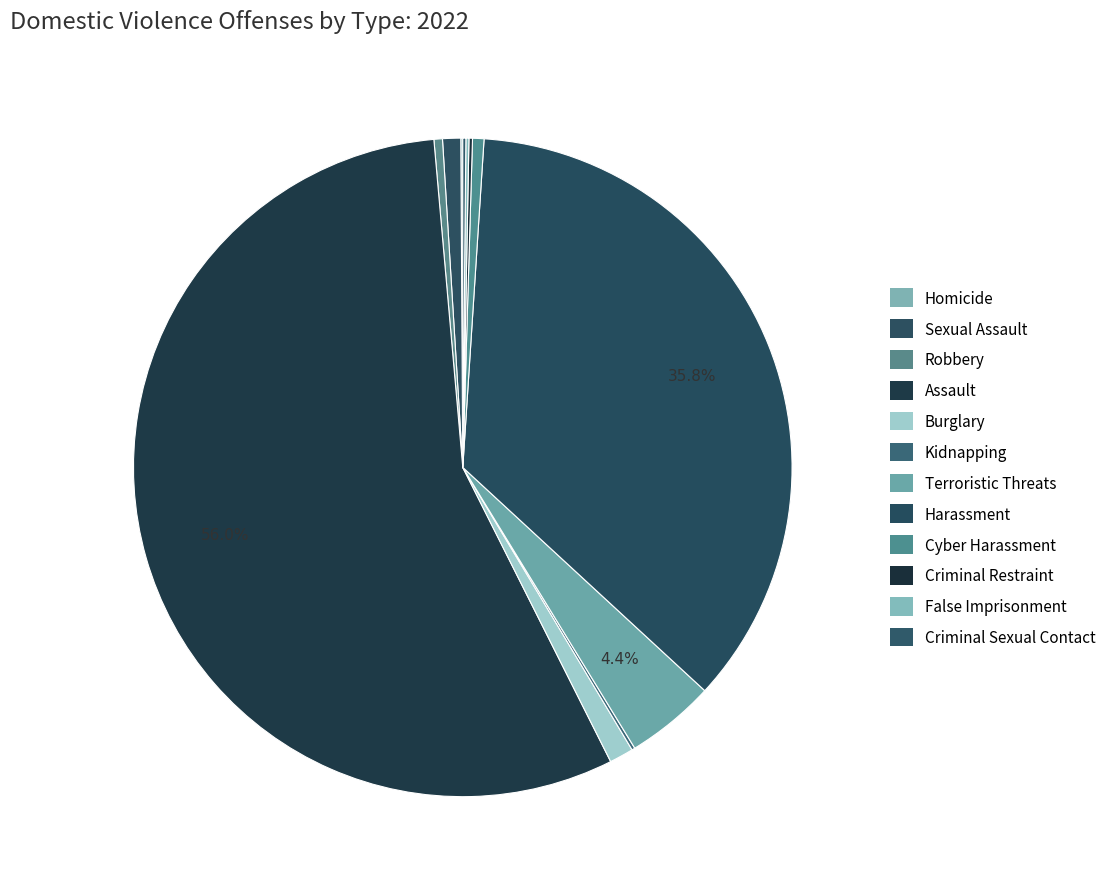

To the nearest percent, what is the average slice percentage?

8%